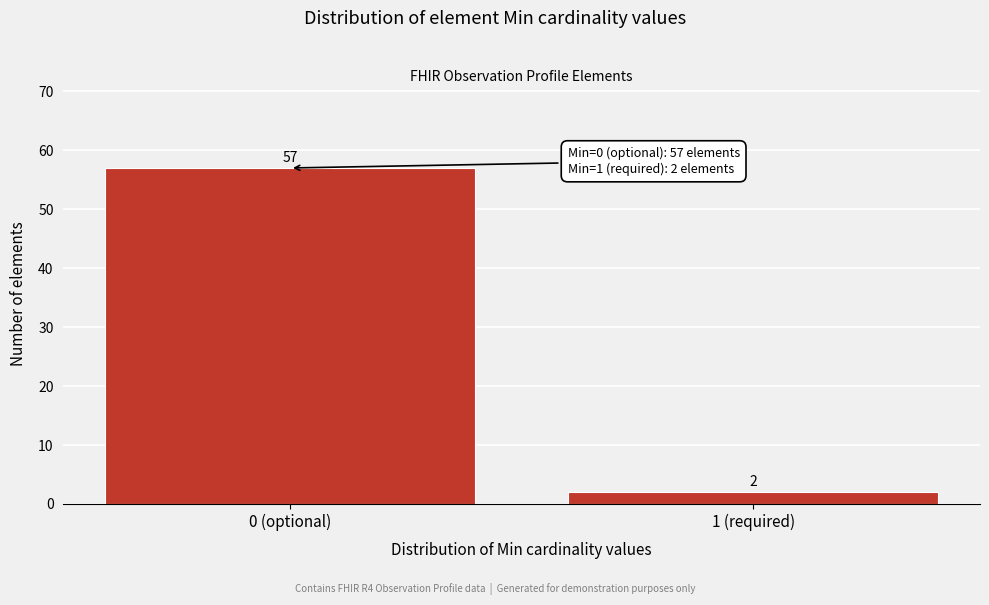

Reading left to right, what are all the values shown in this chart?

0 (optional)=57	1 (required)=2